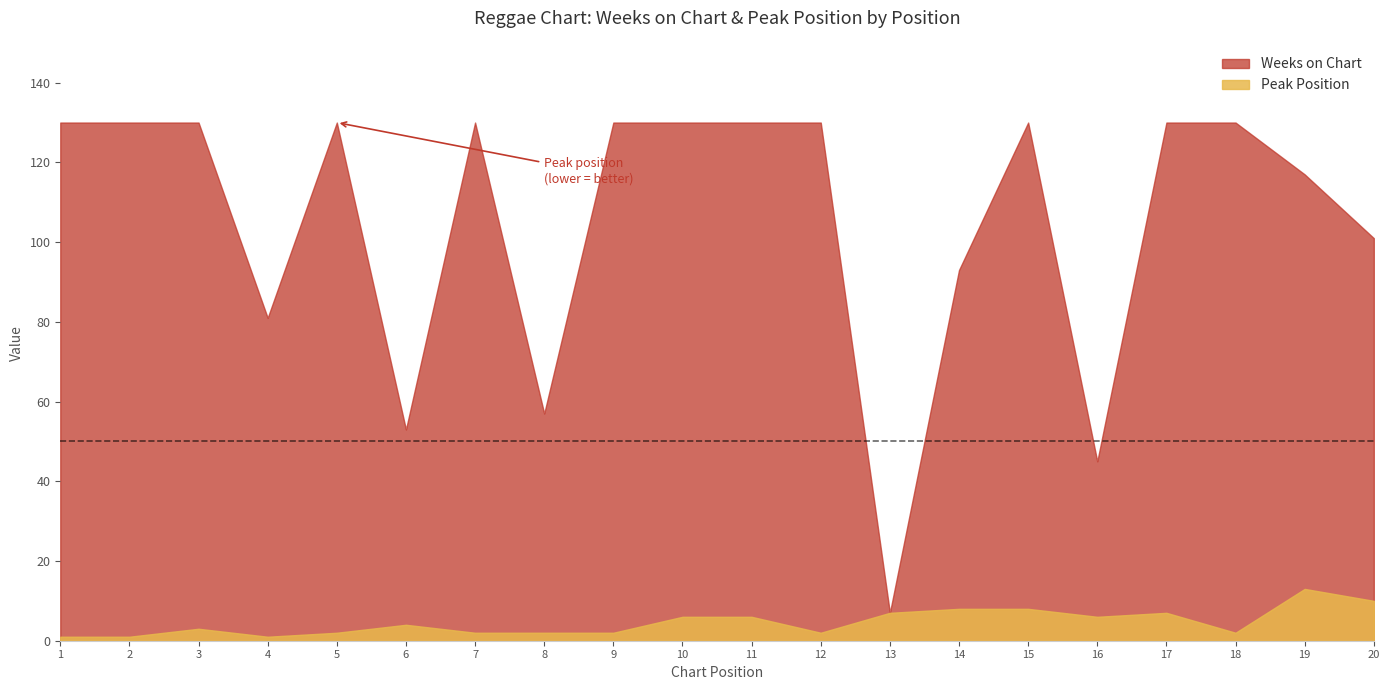

Reading right to left, transcribe all the data shown in this chart.

Weeks on Chart: 20=101	19=117	18=130	17=130	16=45	15=130	14=93	13=7	12=130	11=130	10=130	9=130	8=57	7=130	6=53	5=130	4=81	3=130	2=130	1=130
Peak Position: 20=10	19=13	18=2	17=7	16=6	15=8	14=8	13=7	12=2	11=6	10=6	9=2	8=2	7=2	6=4	5=2	4=1	3=3	2=1	1=1